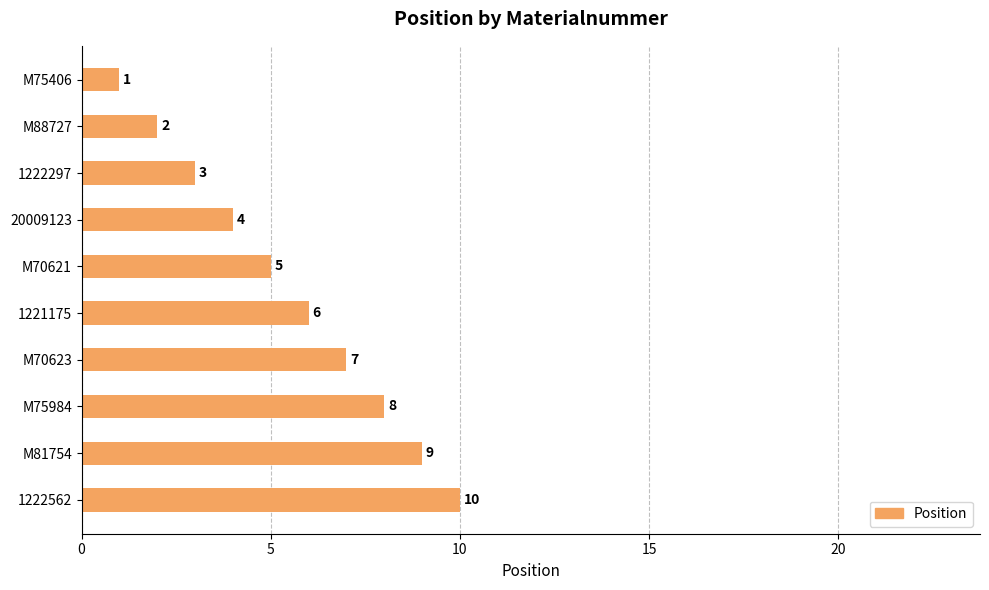

What is the minimum value shown in the chart?

1